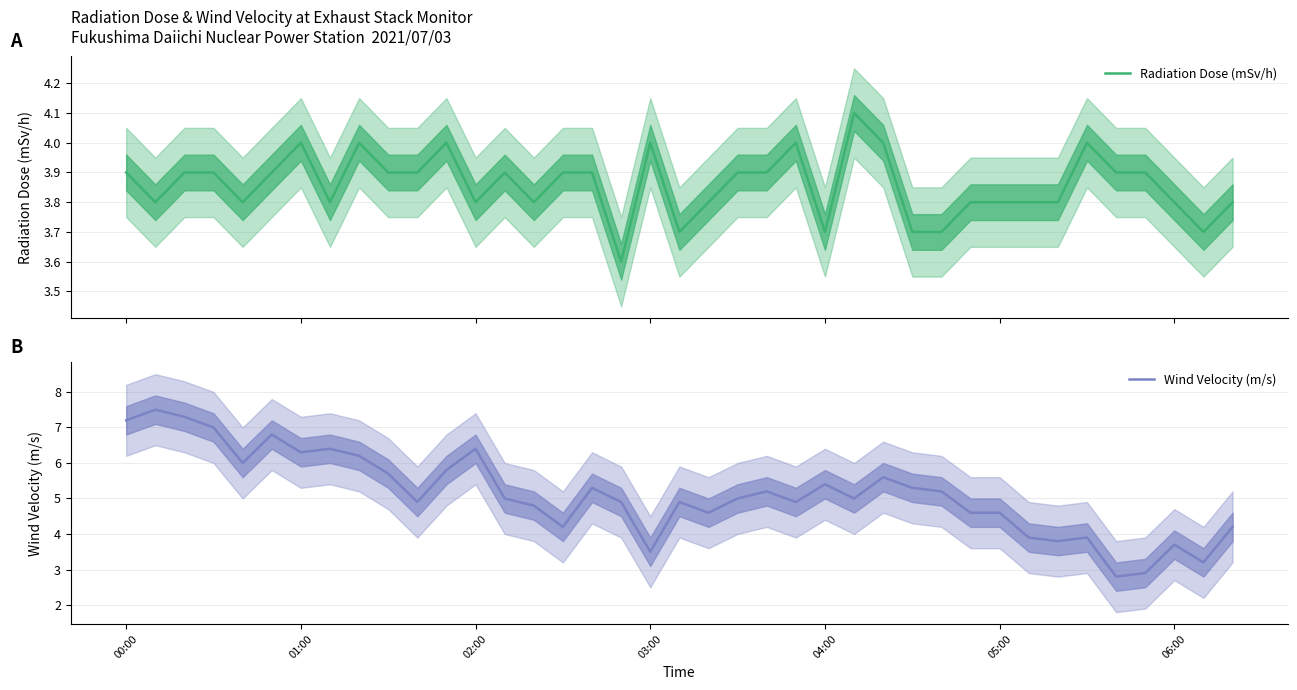

Where does the Wind Velocity (m/s) series first go above 5?

00:00